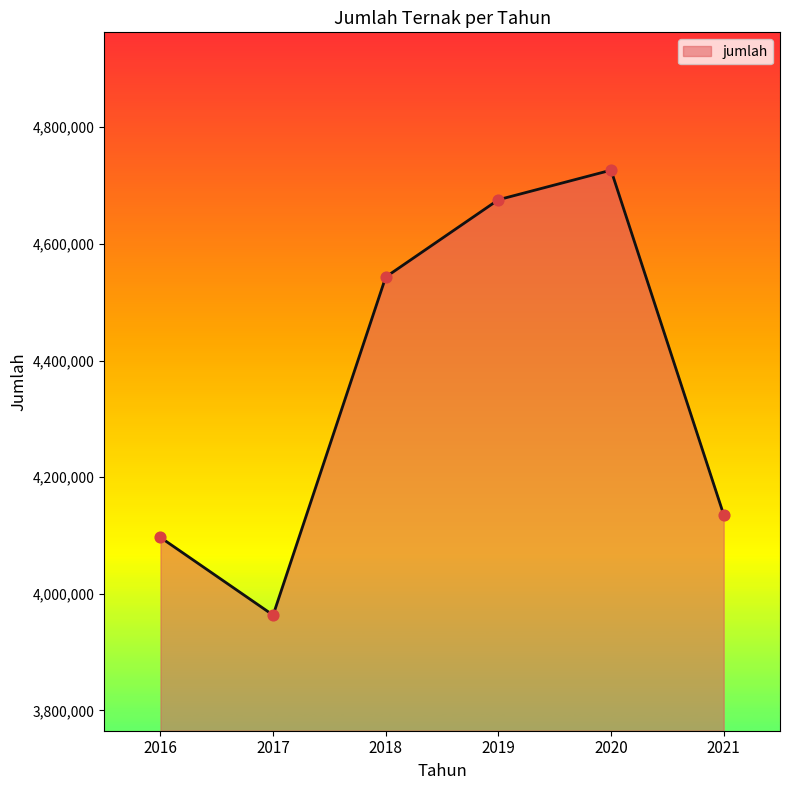

Which has a higher value, 2017 or 2021?

2021